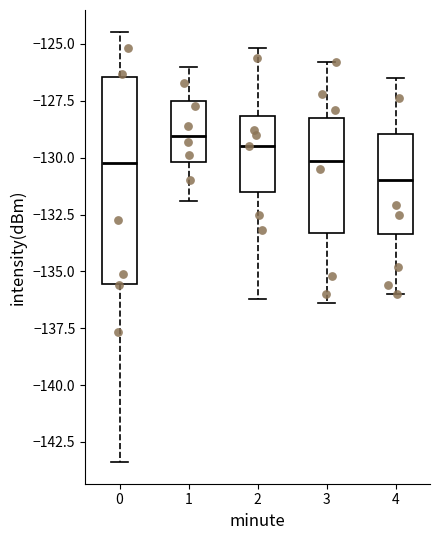

Which box has the lowest median line?

4